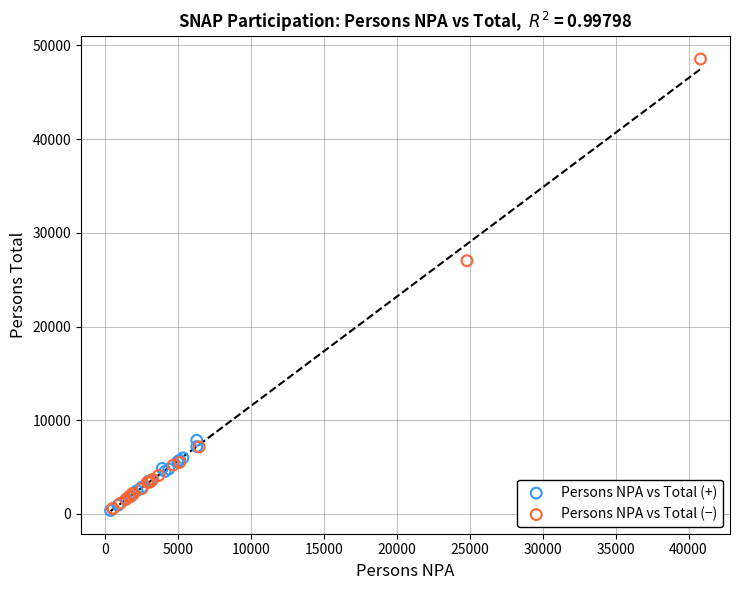

Which series has the widest spread of Y values?

Persons NPA vs Total (−)